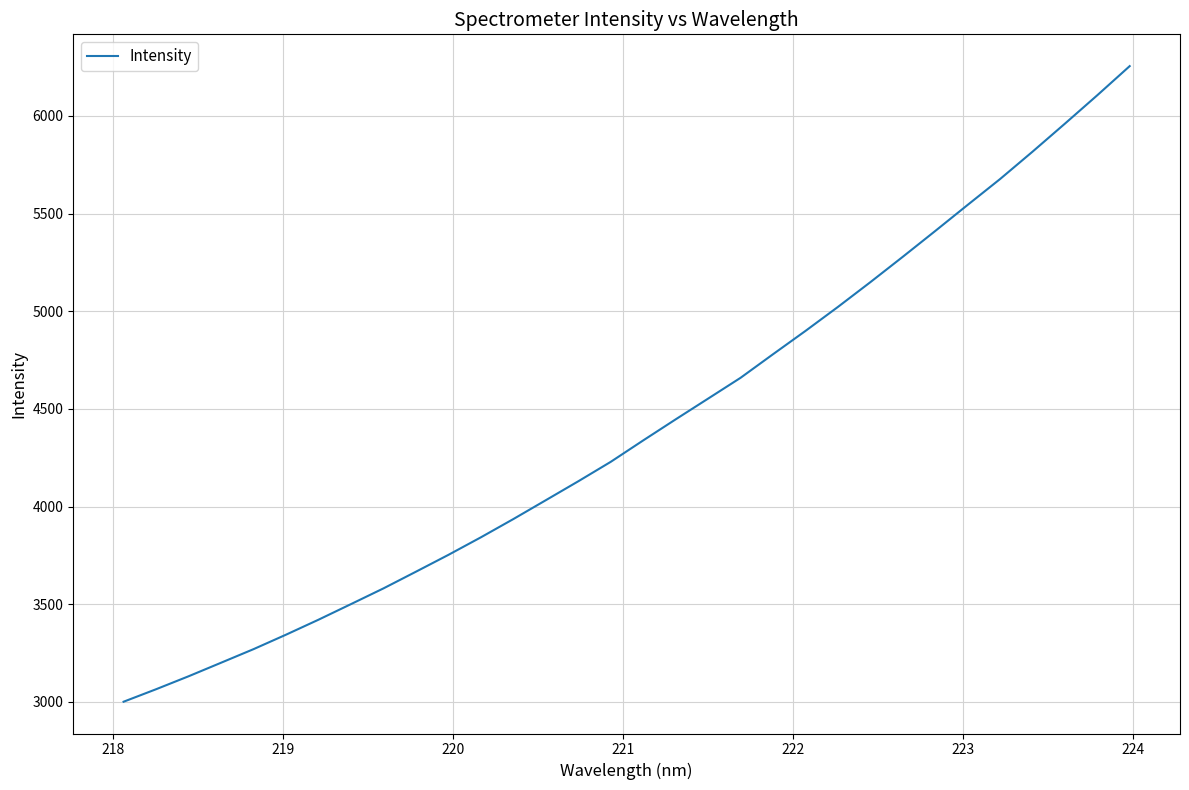

What is the difference between the maximum and minimum values?

3254.4